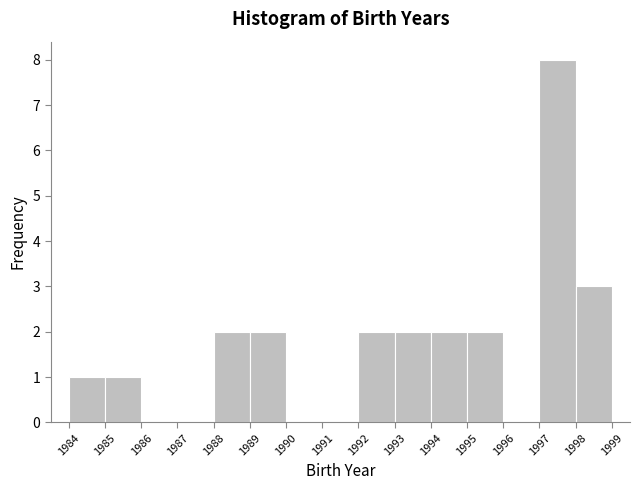

Reading left to right, list every bar in this chart as the range it spans on the x-axis followed by its height. The values are not printed on the chart, so give them approximately, as read against the axis.

1984 to 1985: 1
1985 to 1986: 1
1986 to 1987: 0
1987 to 1988: 0
1988 to 1989: 2
1989 to 1990: 2
1990 to 1991: 0
1991 to 1992: 0
1992 to 1993: 2
1993 to 1994: 2
1994 to 1995: 2
1995 to 1996: 2
1996 to 1997: 0
1997 to 1998: 8
1998 to 1999: 3